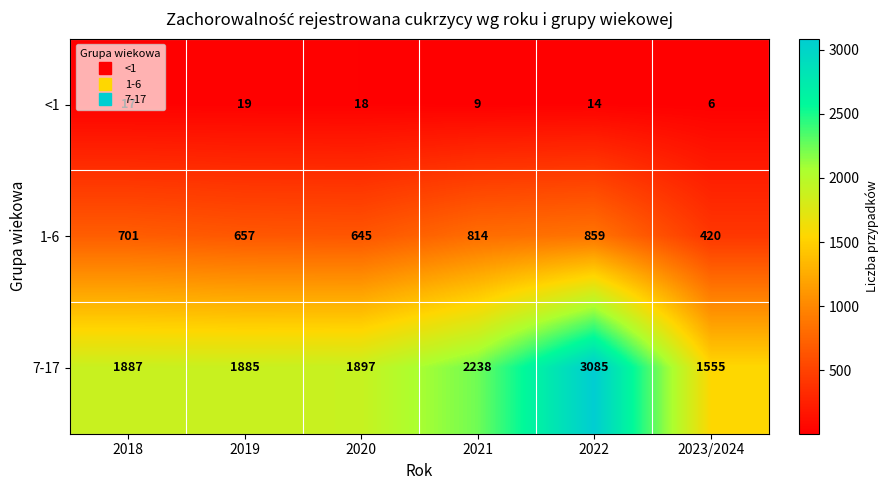

Is it true that 1-6 equals 701 at 2018?

True